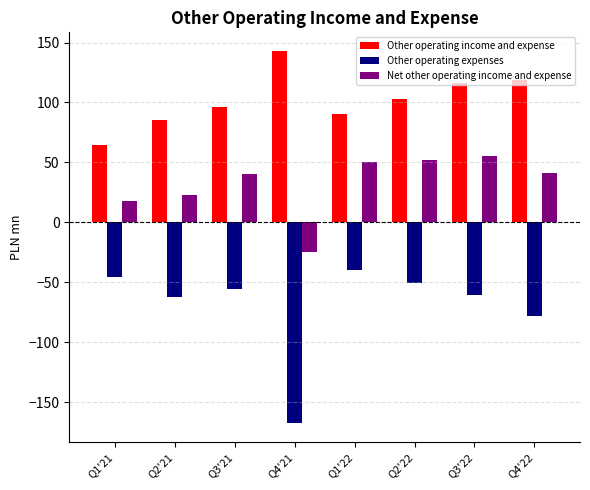

What value does the Other operating expenses series have at Q3'21?

-56.0